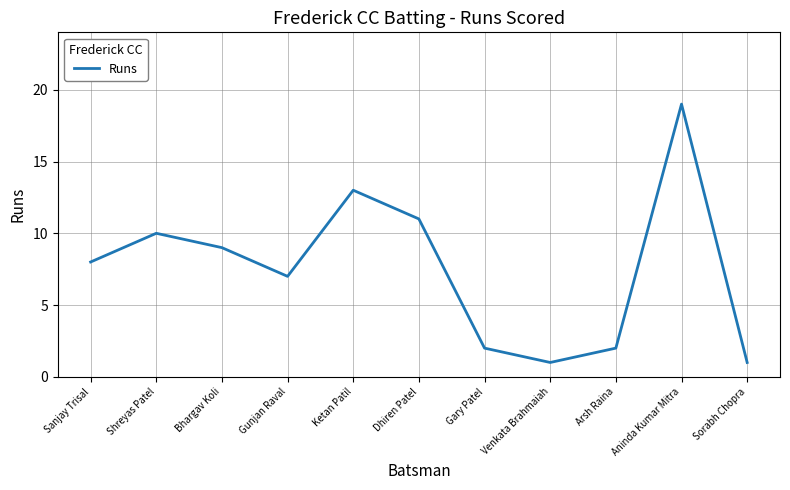

How many interior local valleys (lower than both neighbors) does the data have?

2